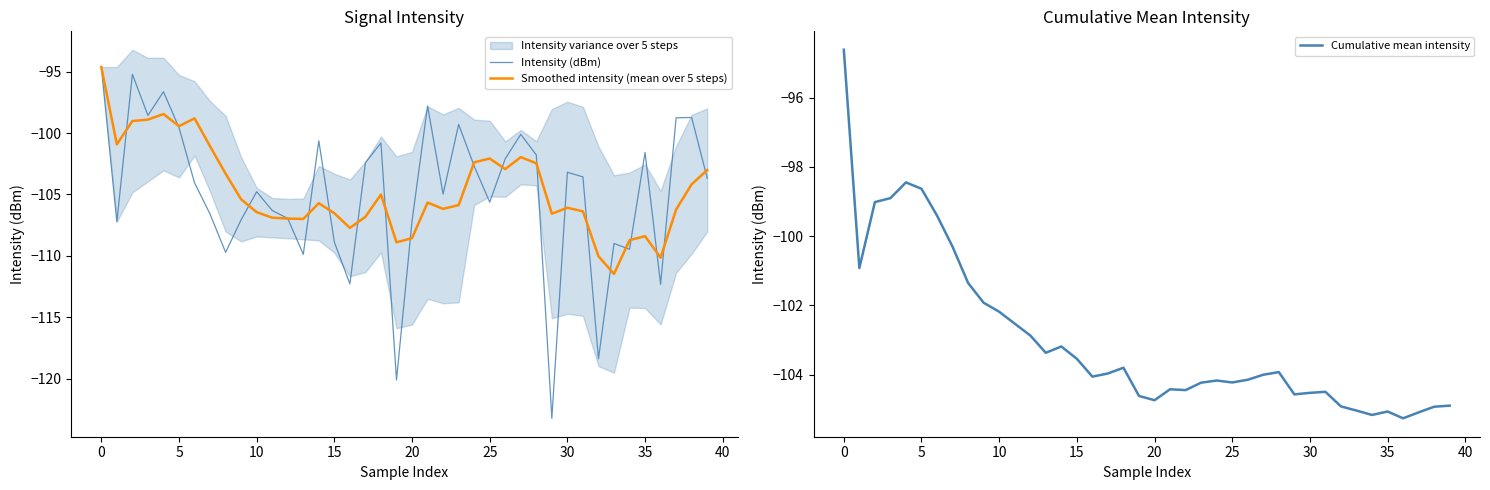

What is the average value of the Intensity (dBm) series?

-104.9